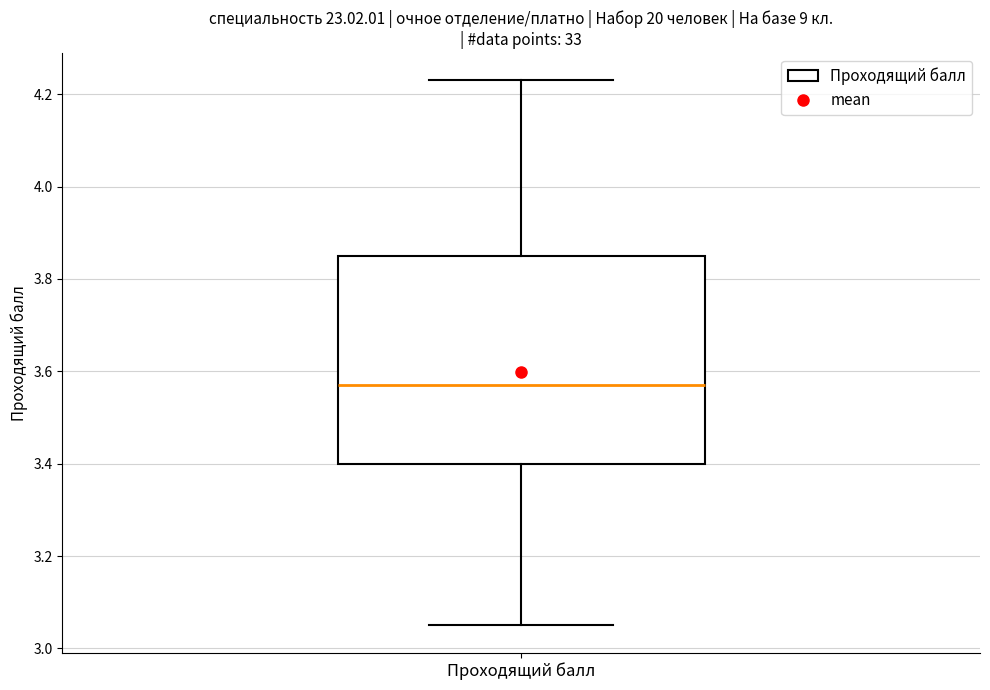

Read this box plot against the y-axis: the position of the median line, the range covered by the box, and the ends of both whiskers. The values are not printed on the chart, so give them approximately, as read against the axis.

median 3.58, box 3.40 to 3.86, whiskers 3.06 to 4.24